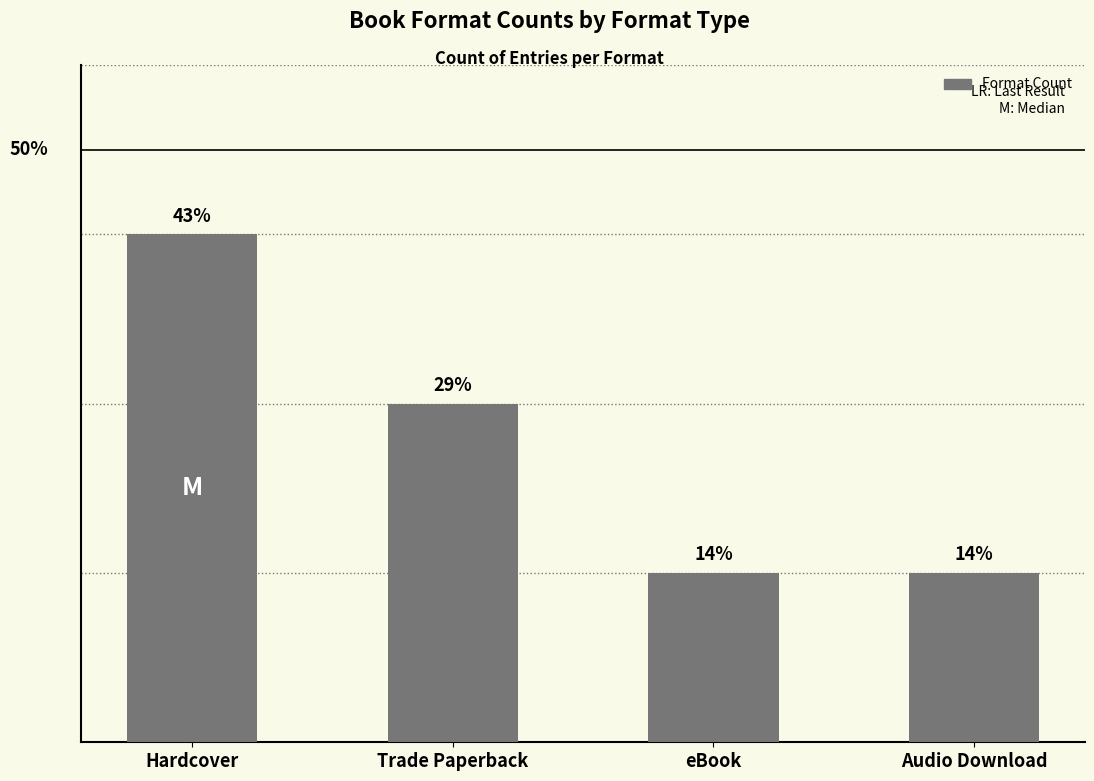

True or false: the data shows 3 at Hardcover.

True